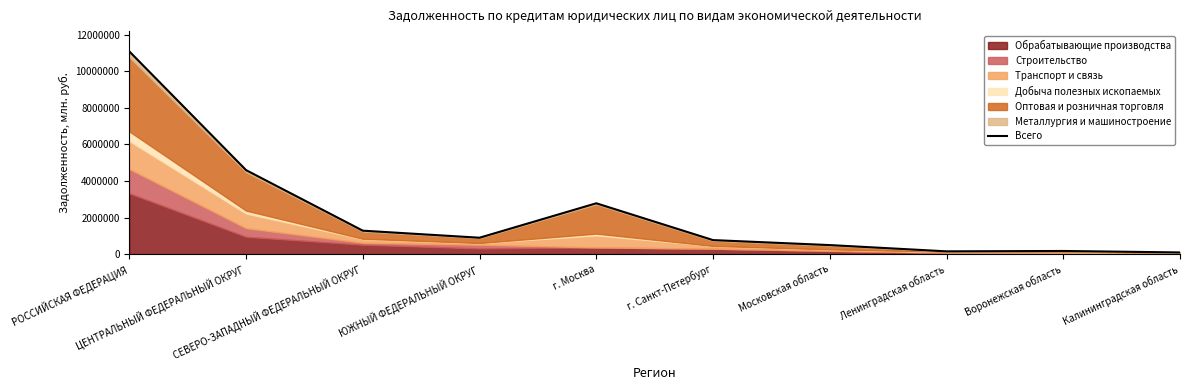

True or false: there are more than 2 points higher than both neighbors.

False